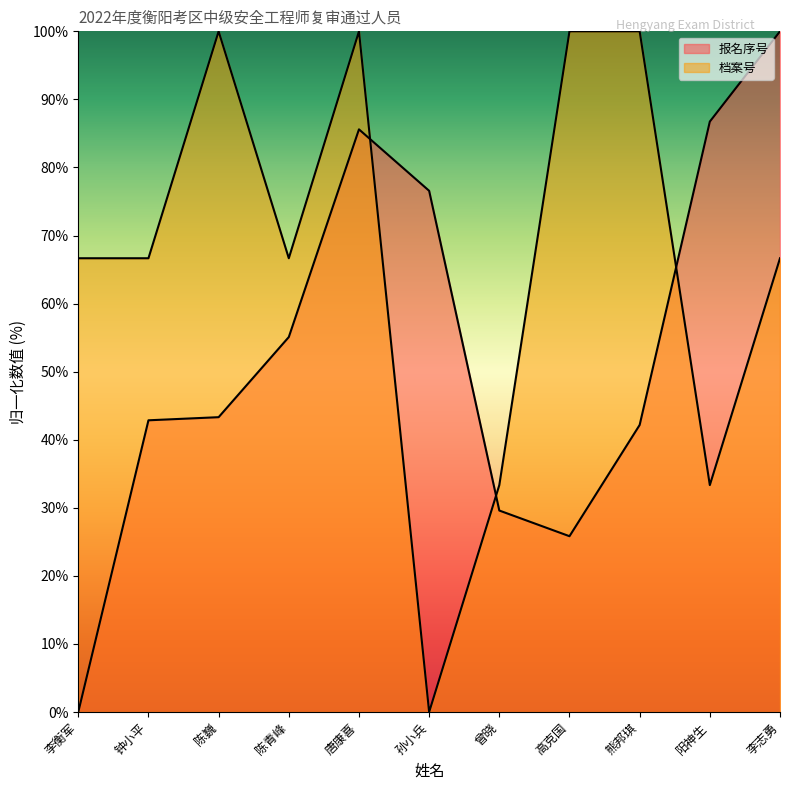

At which label is 档案号 closest to 50?

阳神生